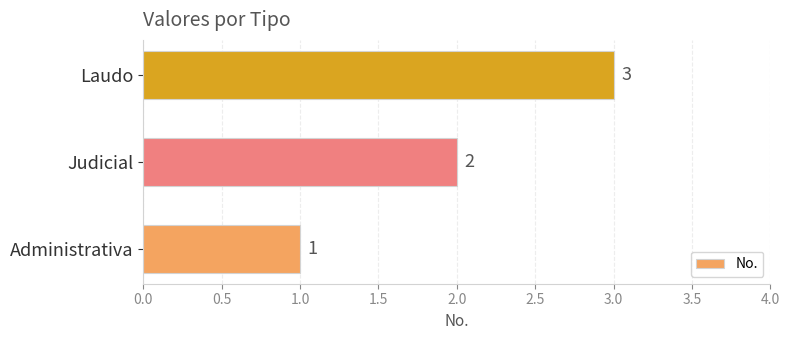

What is the average value?

2